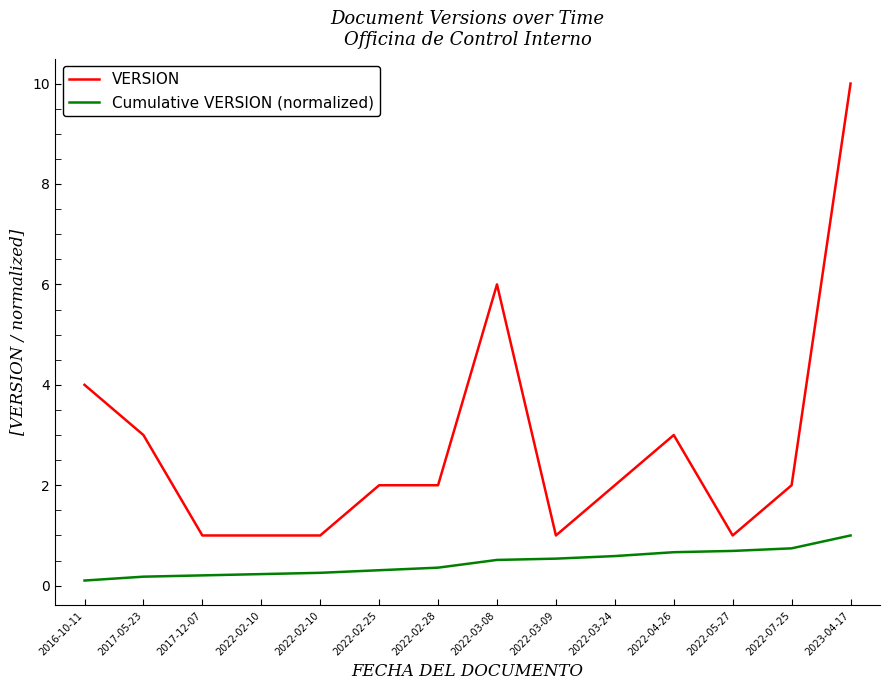

What is the sum of all Cumulative VERSION (normalized) values?

6.4